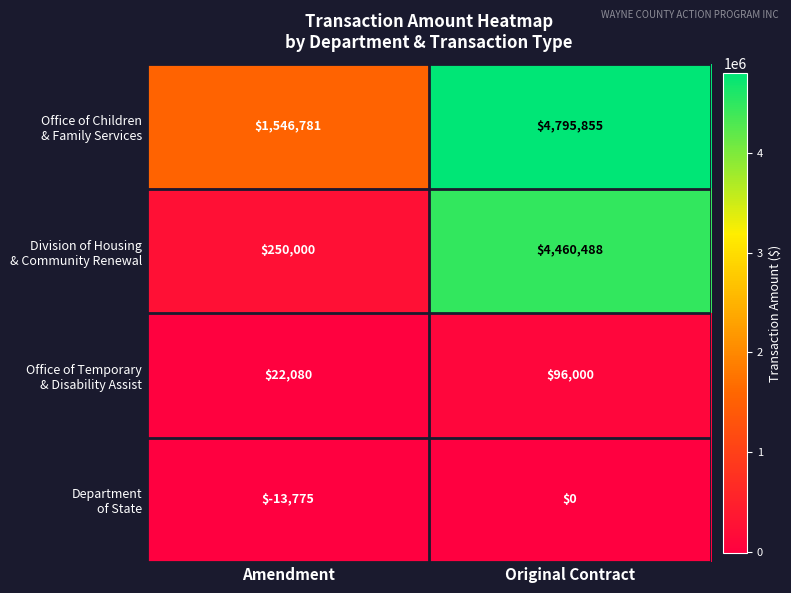

What is the difference between the highest and lowest values at Original Contract?

4795855